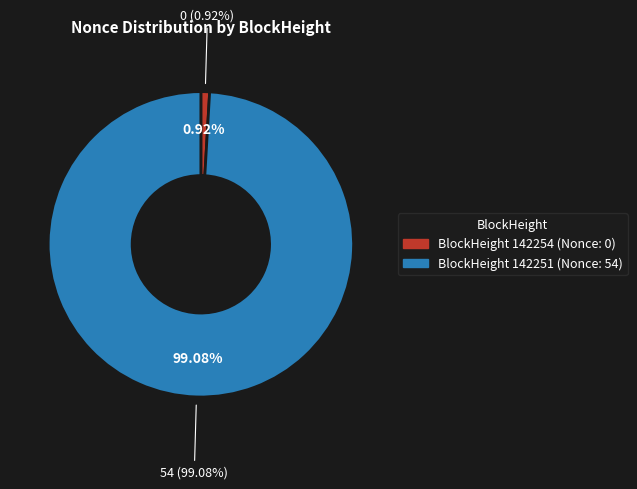

Which has a higher value, 142254 or 142251?

142251